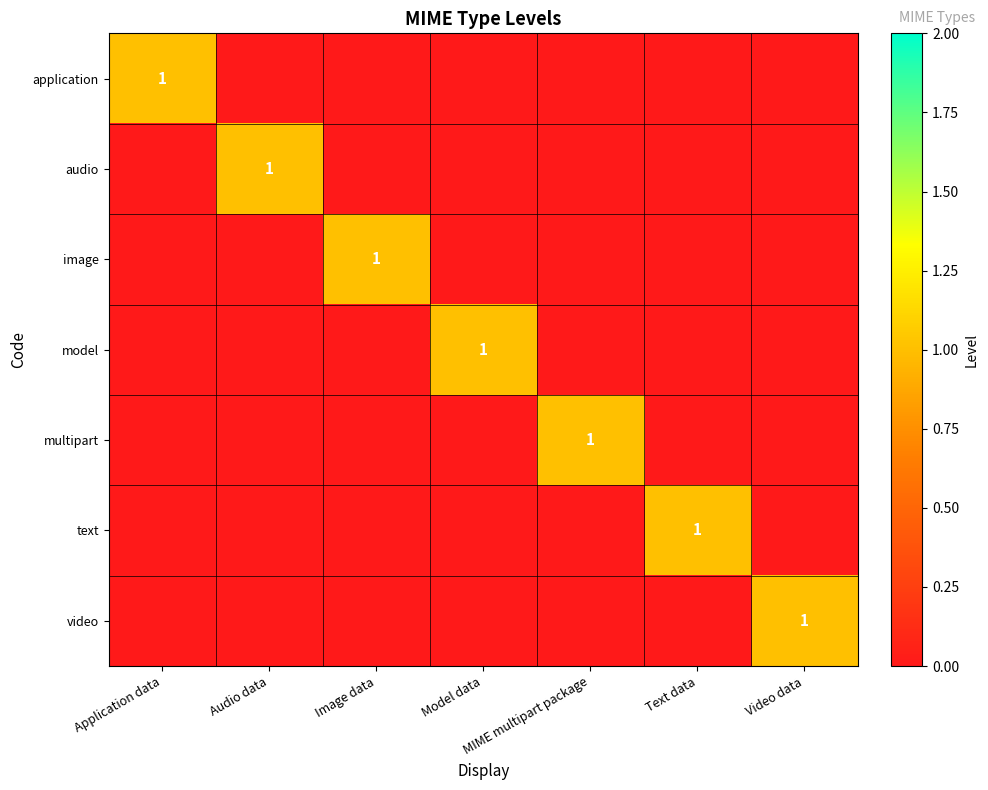

What is the difference between the highest and lowest values at Image data?

1